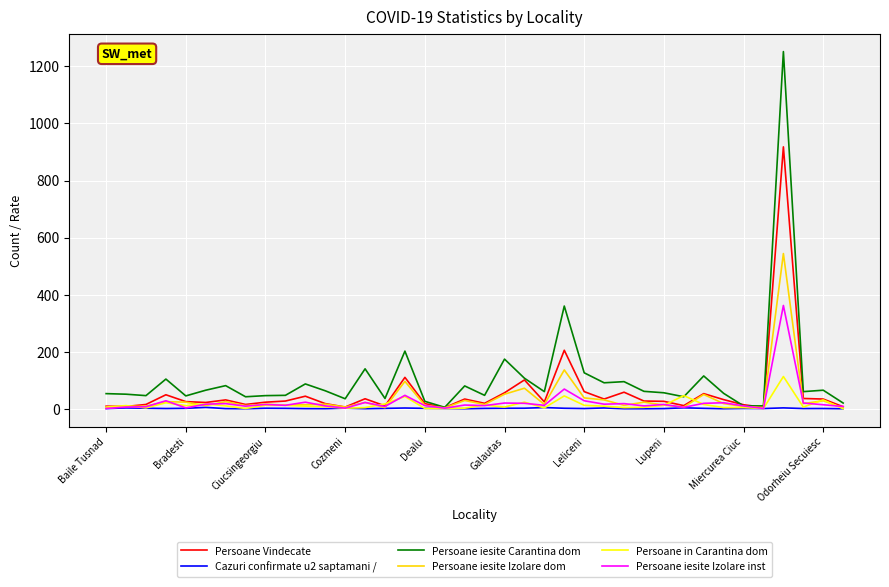

Which series has the widest spread of values?

Persoane iesite Carantina dom